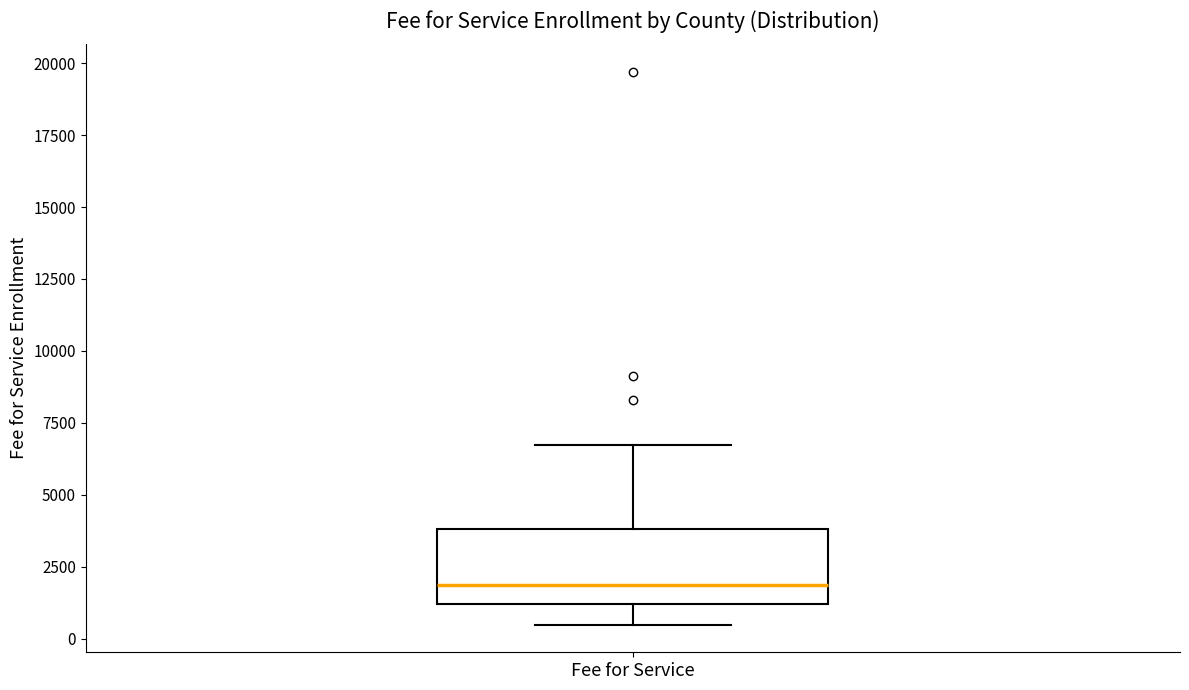

Read this box plot against the y-axis: the position of the median line, the range covered by the box, and the ends of both whiskers. The values are not printed on the chart, so give them approximately, as read against the axis.

median 2000, box 1000 to 4000, whiskers 500 to 6500